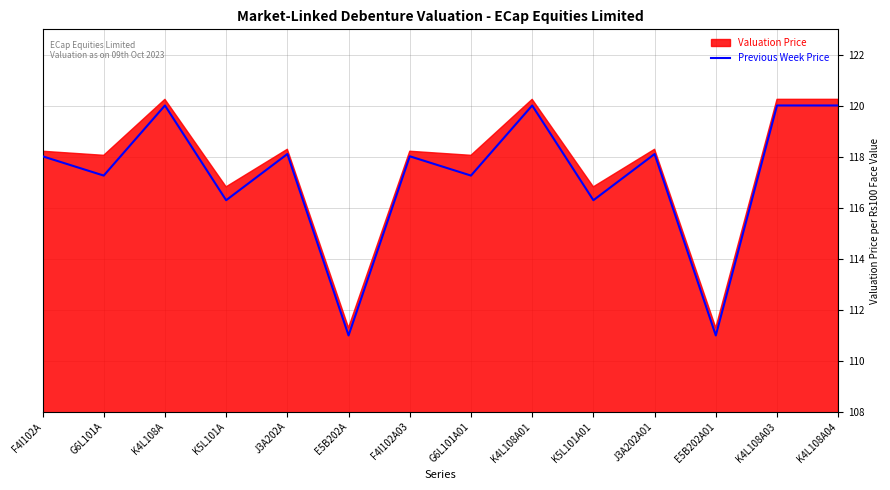

At which label does the data first exceed 118?

F4I102A